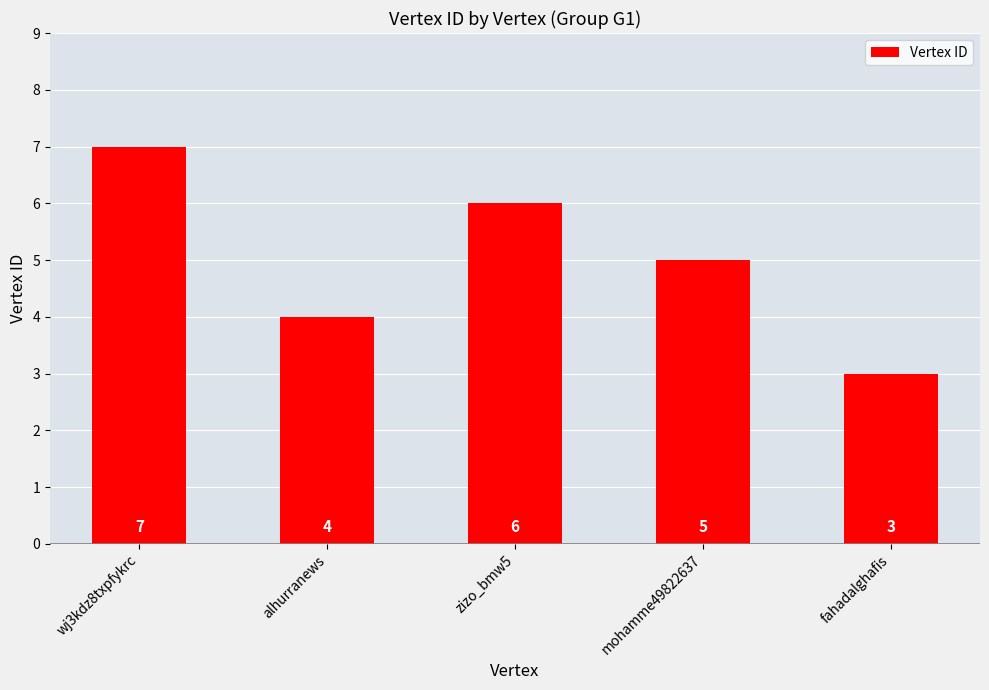

What is the difference between the maximum and minimum values?

4